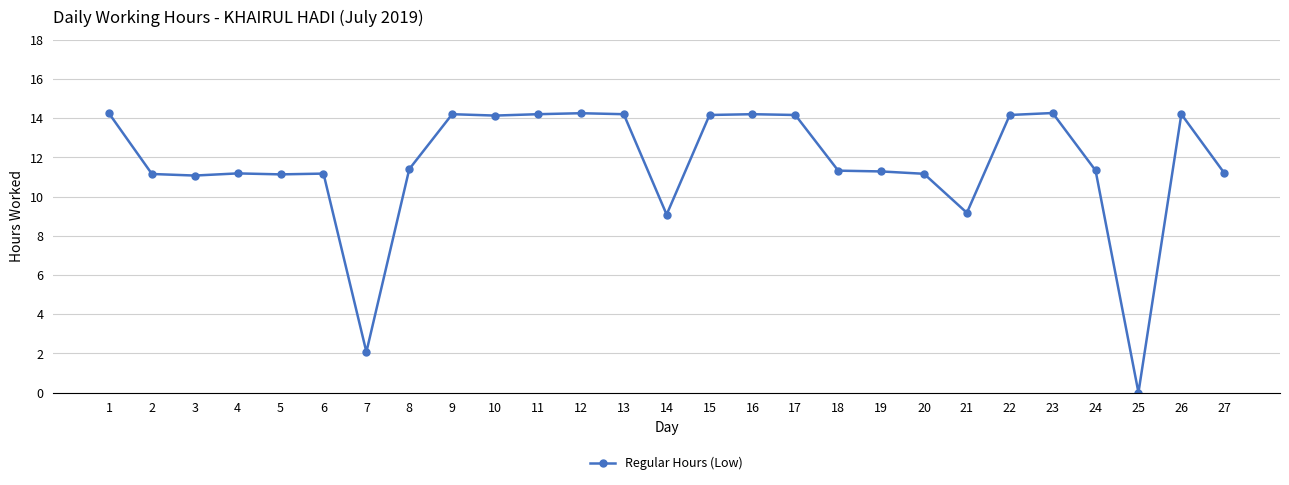

True or false: the data has more than 0 interior local peaks.

True